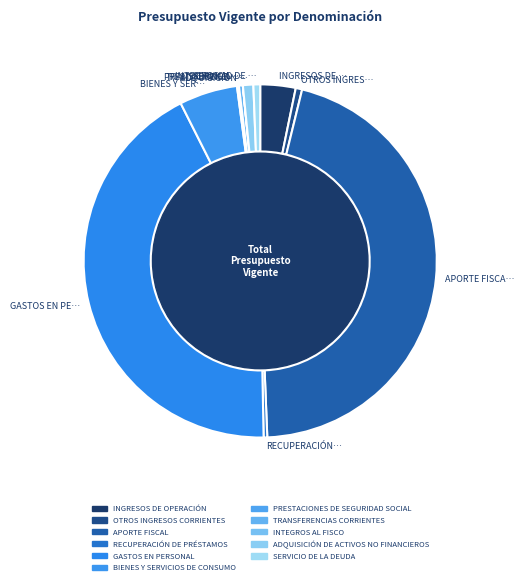

Do INGRESOS DE … and RECUPERACIÓN… together represent more than half of the pie?

No